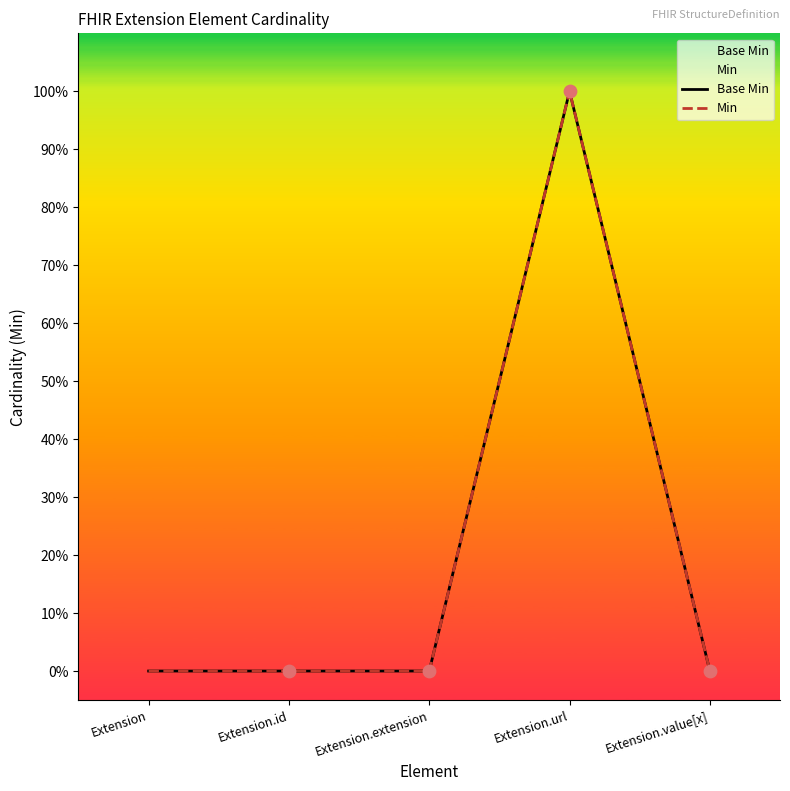

What are all the series names shown in the legend?

Base Min, Min